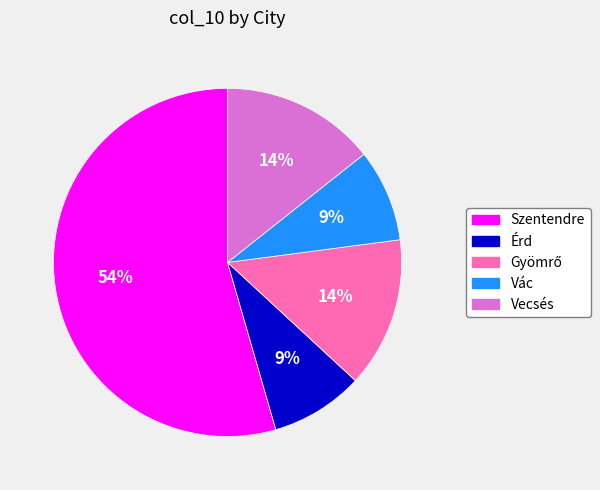

To the nearest percent, what is the average slice percentage?

20%